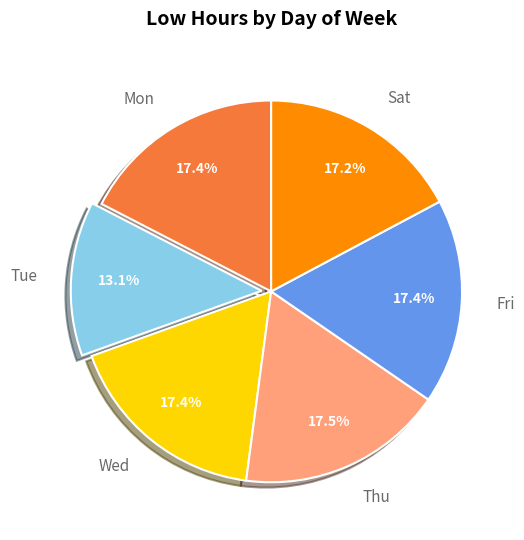

What percentage is the Mon slice, to the nearest percent?

17%